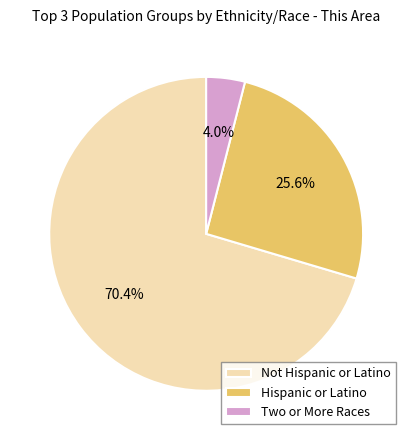

Is there a majority slice in this chart?

Yes